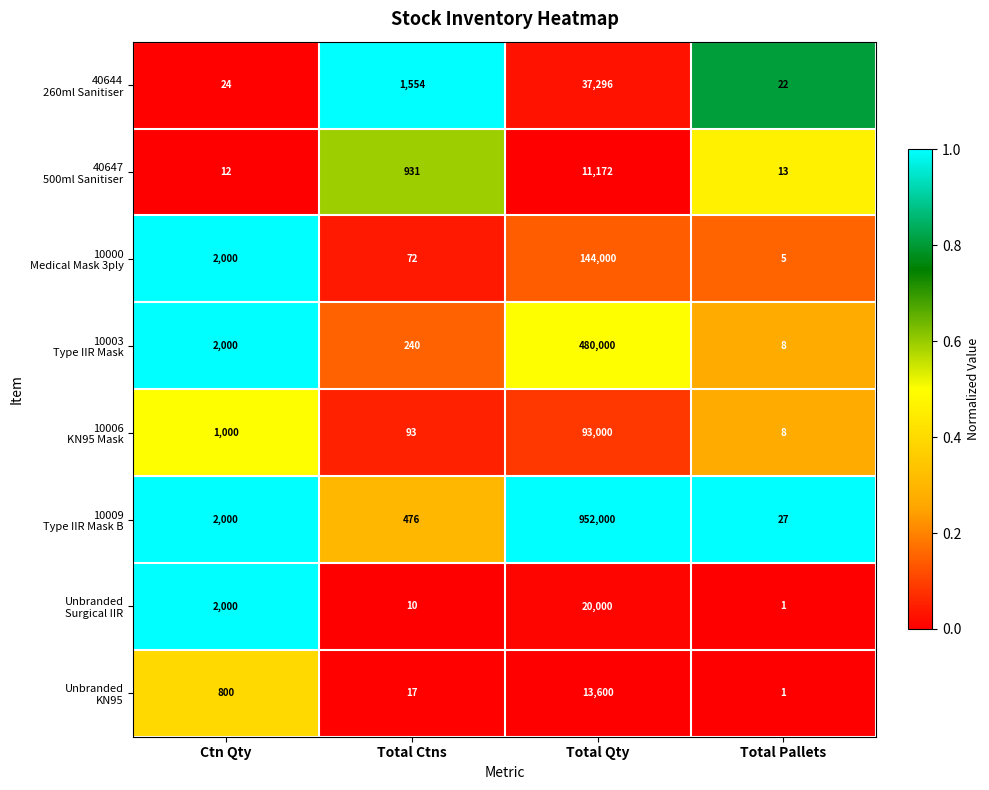

What is the total value across all series at Ctn Qty?

9836